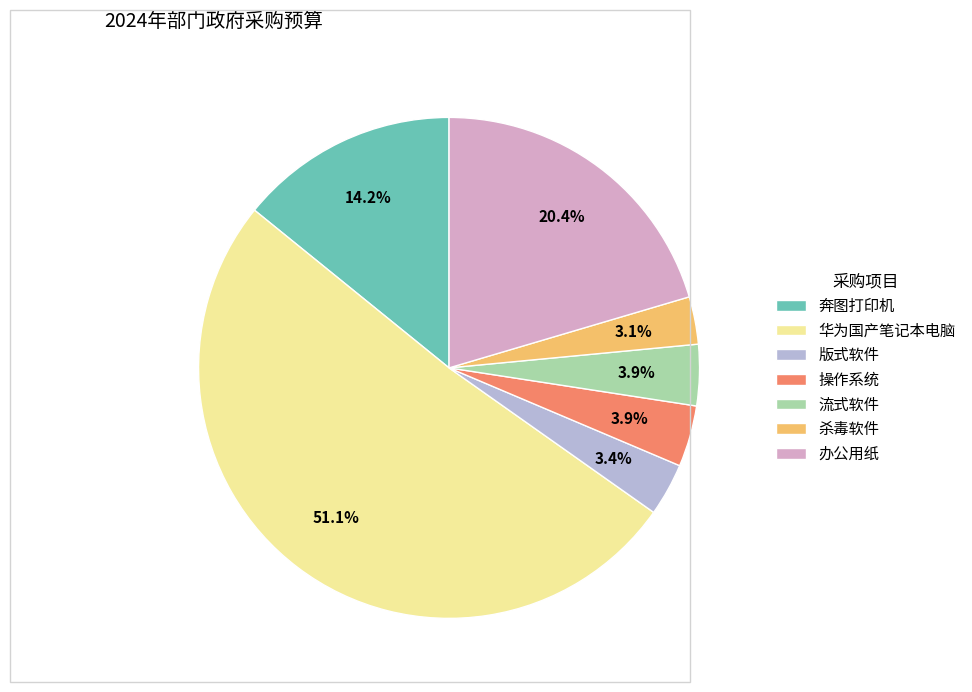

How many segments does this pie chart have?

7